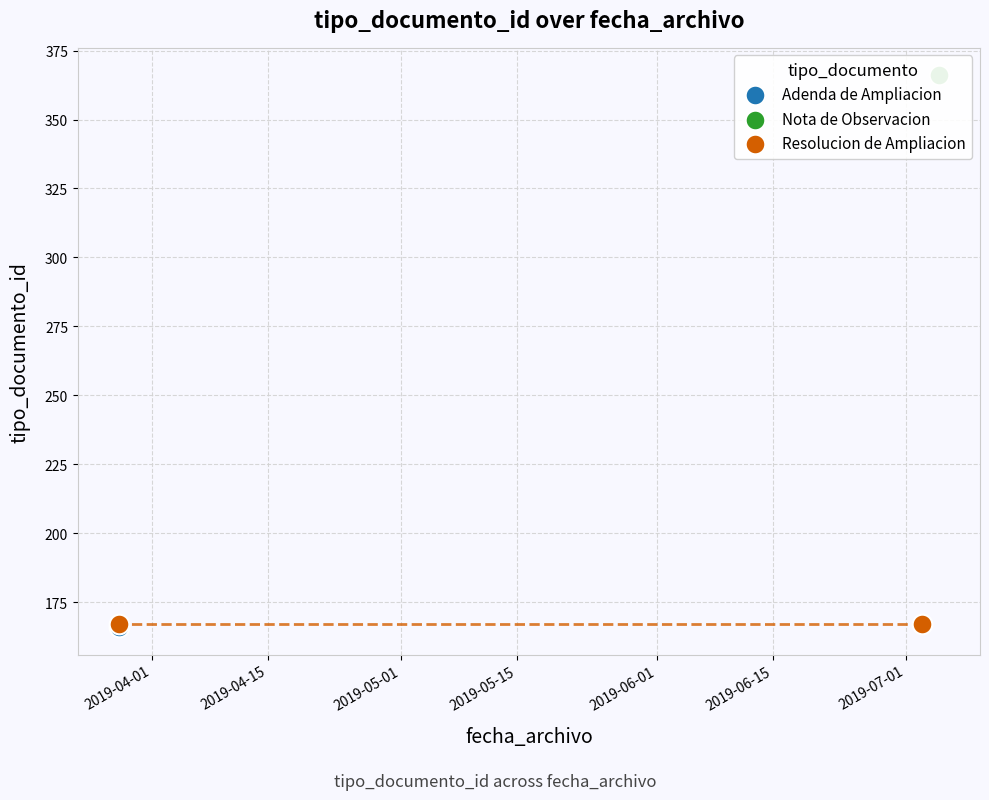

Which series has the largest total across all categories?

Nota de Observacion